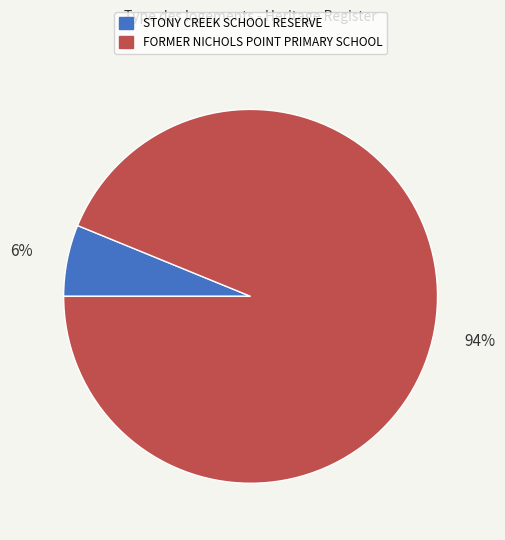

Is the sum of FORMER NICHOLS POINT PRIMARY SCHOOL and STONY CREEK SCHOOL RESERVE greater than half?

Yes